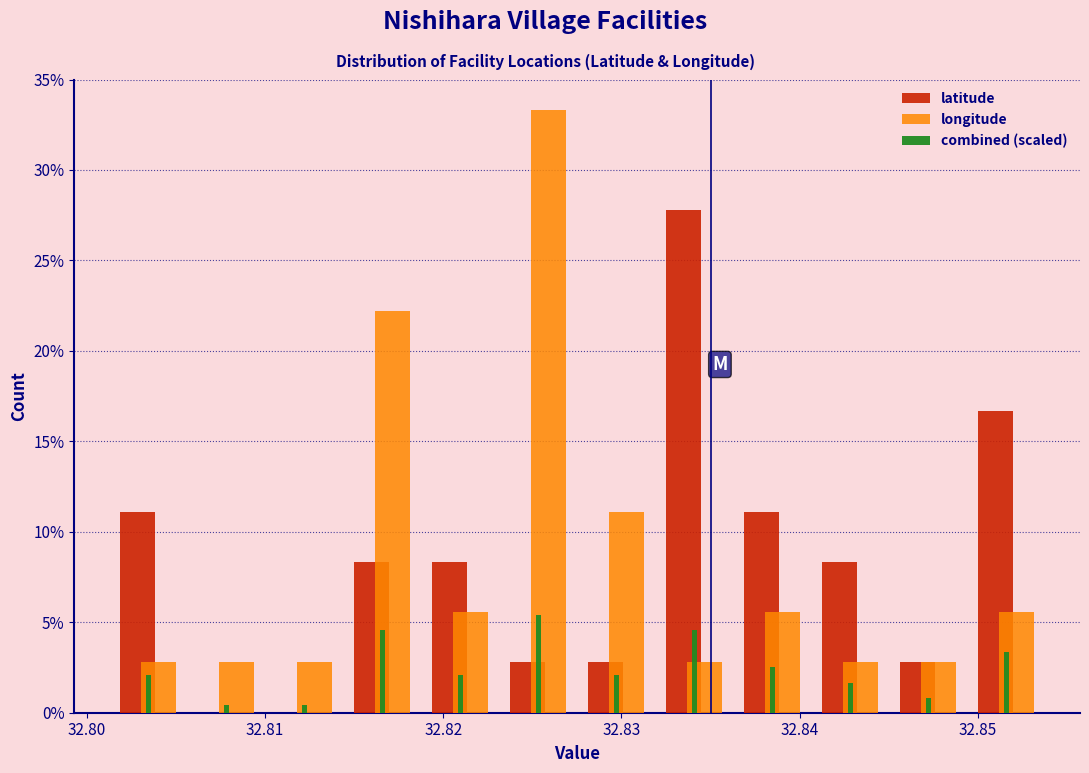

In the combined (scaled) series, which range on the x-axis has the tallest bar?

32.823 to 32.828